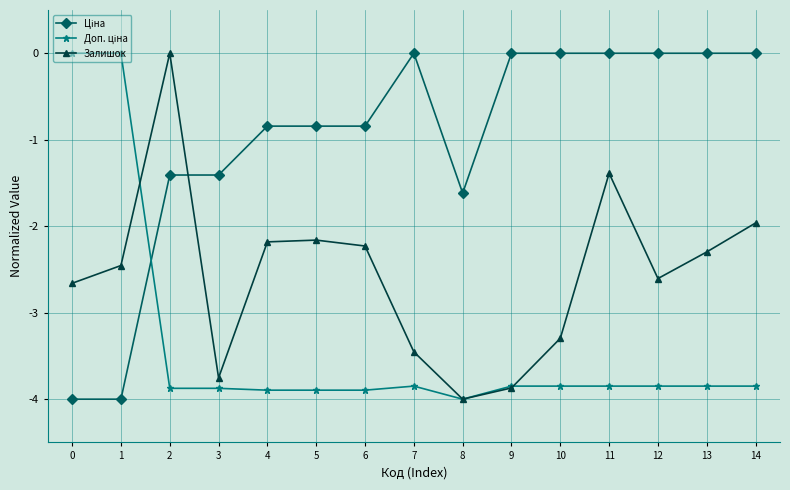

What is the lowest value of the Залишок series?

-4.0